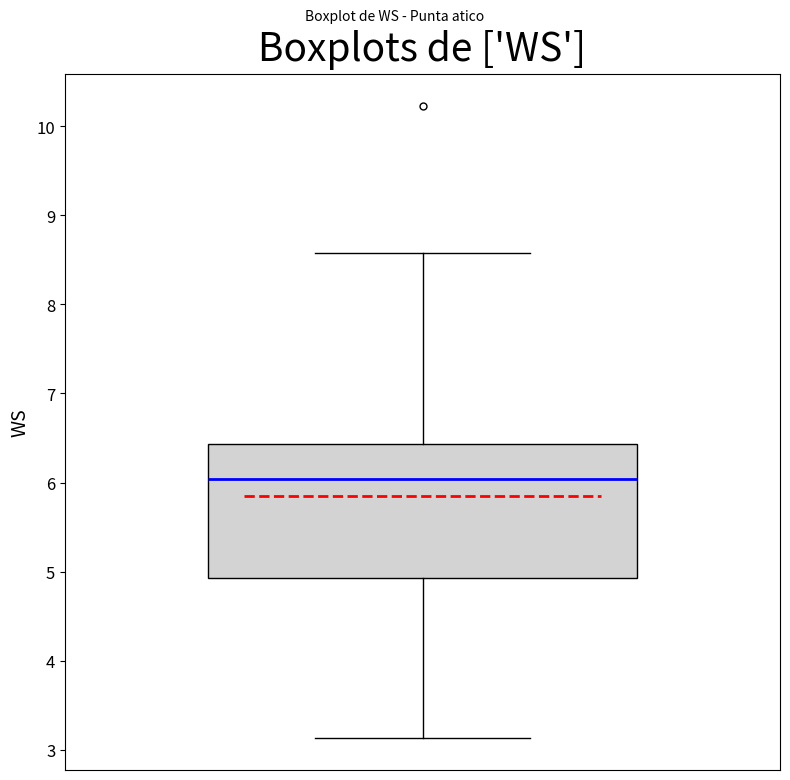

Read this box plot against the y-axis: the position of the median line, the range covered by the box, and the ends of both whiskers. The values are not printed on the chart, so give them approximately, as read against the axis.

median 6.0, box 4.9 to 6.4, whiskers 3.1 to 8.6